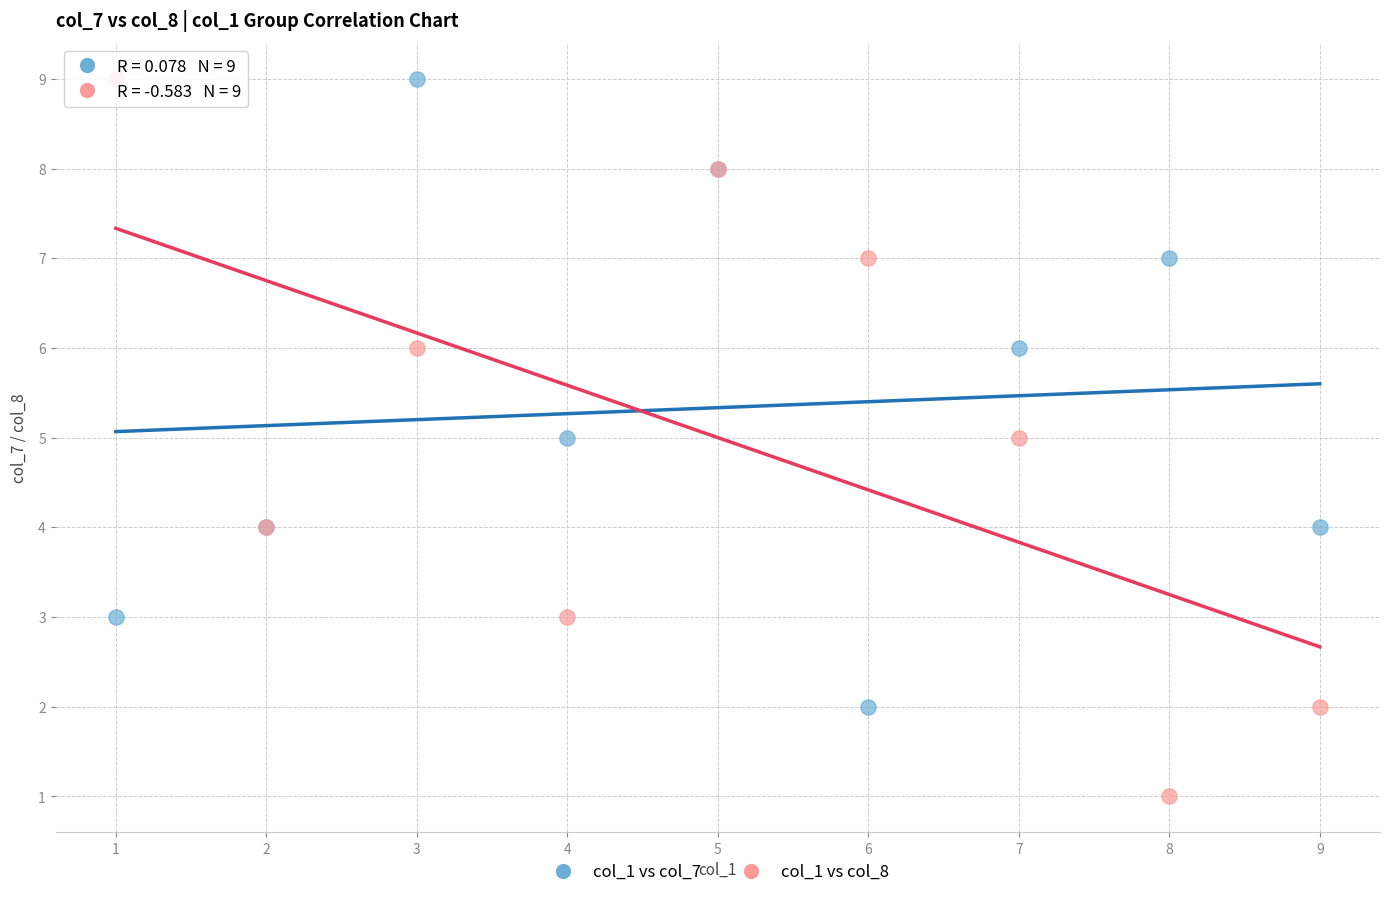

What is the X range (max minus min) for the scatter plot?

8